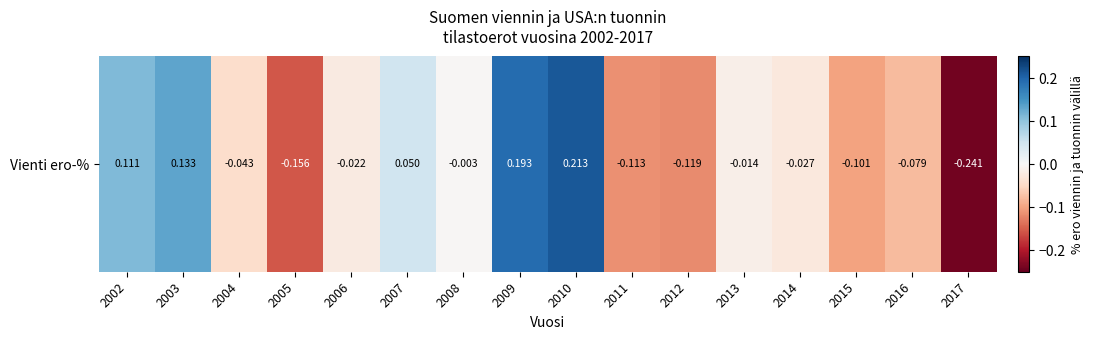

Which has a higher value, 2003 or 2010?

2010